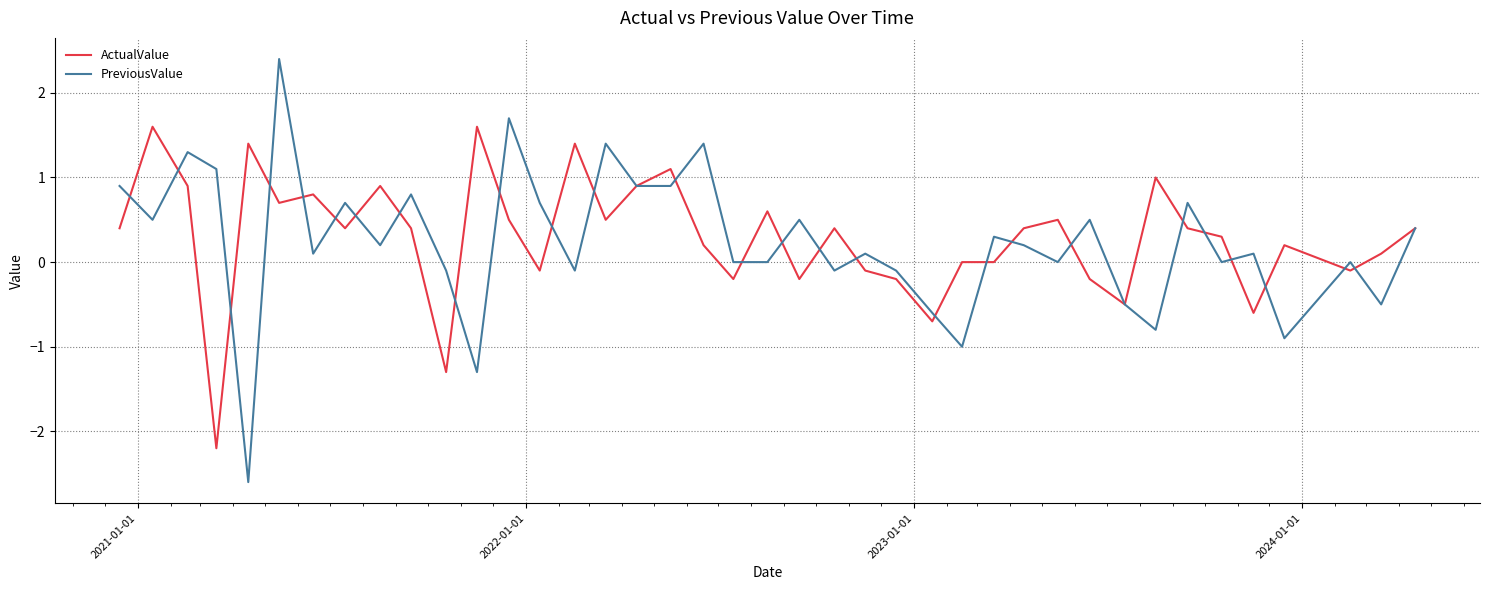

Which series has the largest range (max minus min)?

PreviousValue